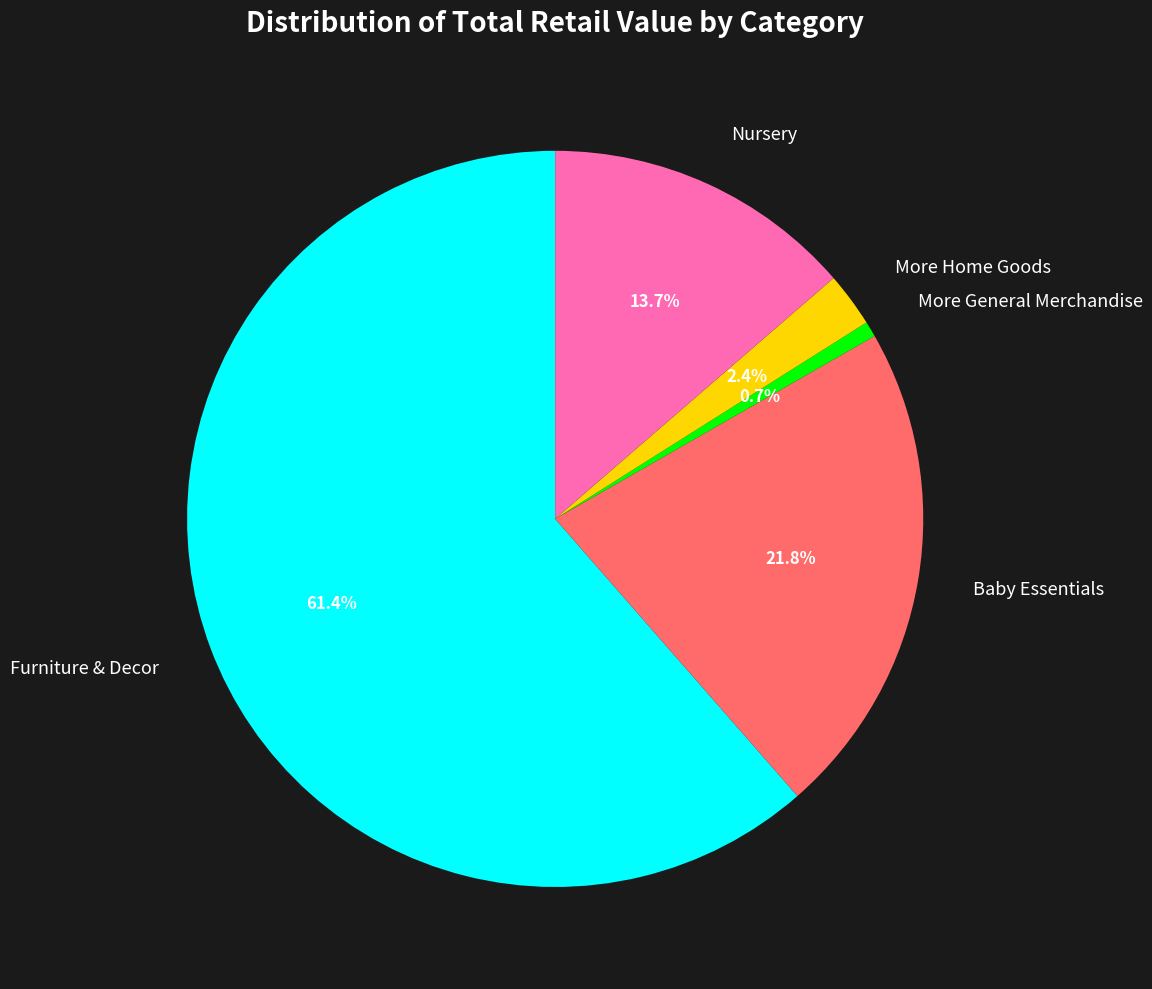

Is there a majority slice in this chart?

Yes